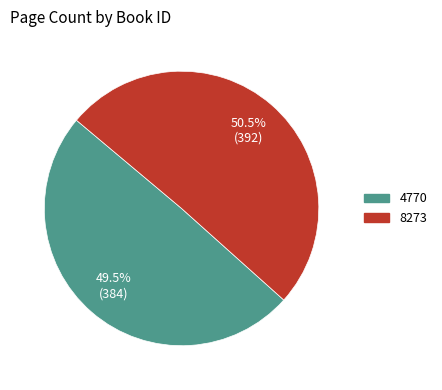

Which slice is the largest?

8273